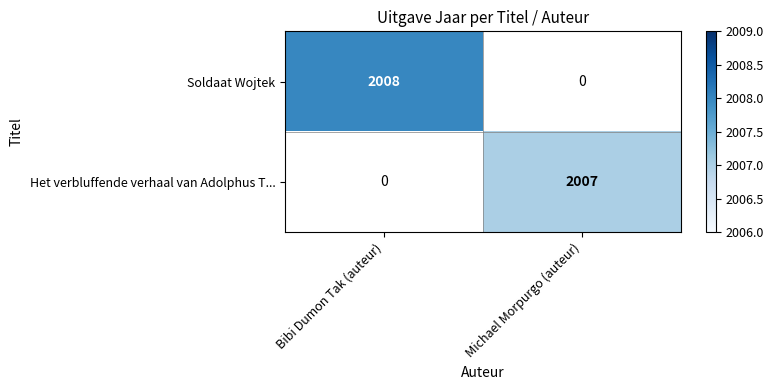

The value of Het verbluffende verhaal van Adolphus T... at Michael Morpurgo (auteur) is 1344. True or false?

False